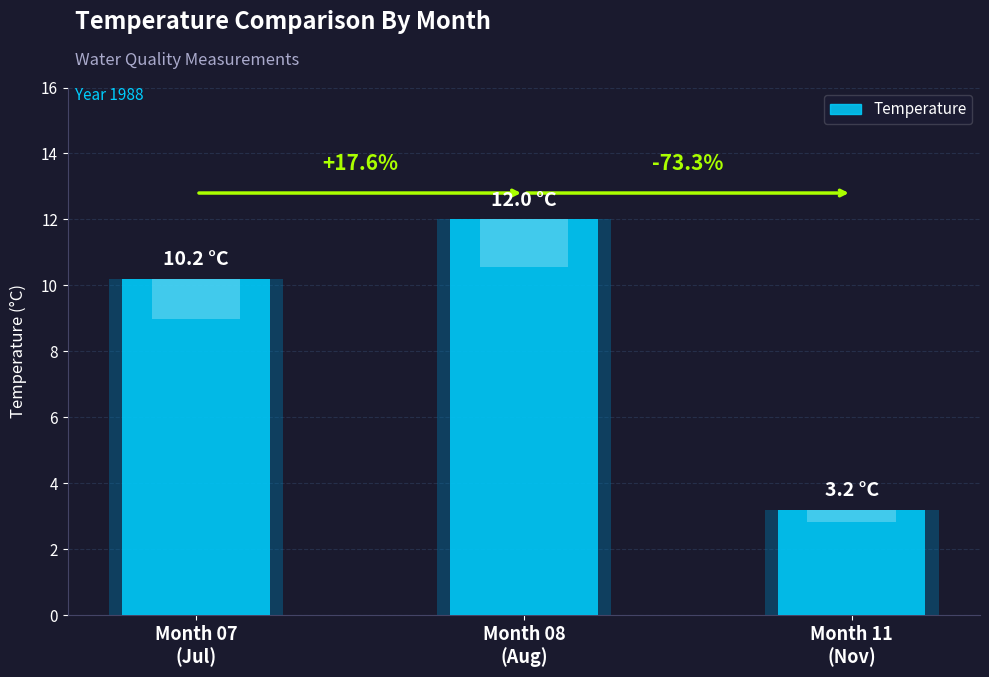

What is the change in value from 08 to 11?

-8.8